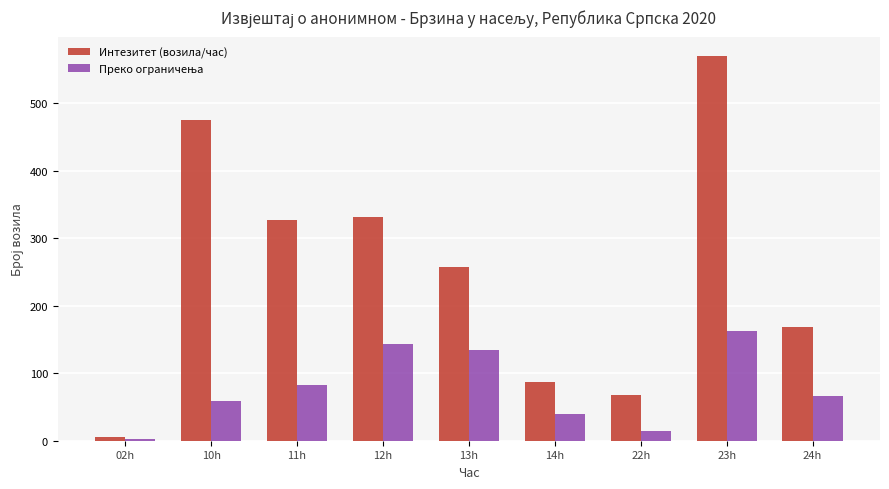

At how many categories does at least one series exceed 178?

5